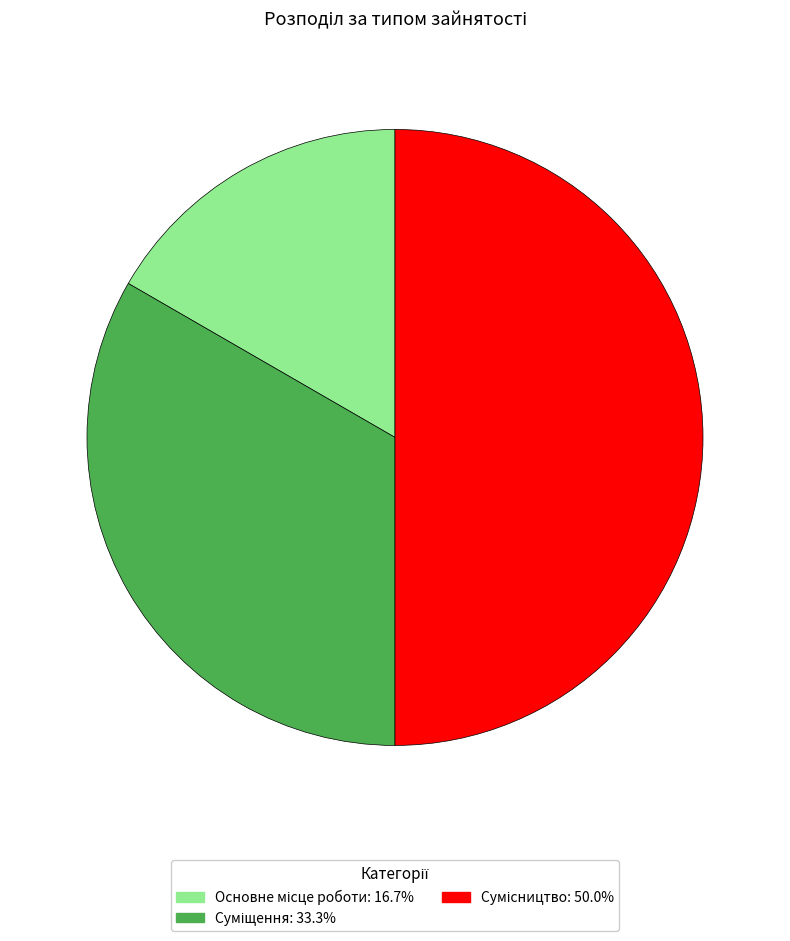

Rank the categories by value from highest to lowest.

Сумісництво, Суміщення, Основне місце роботи